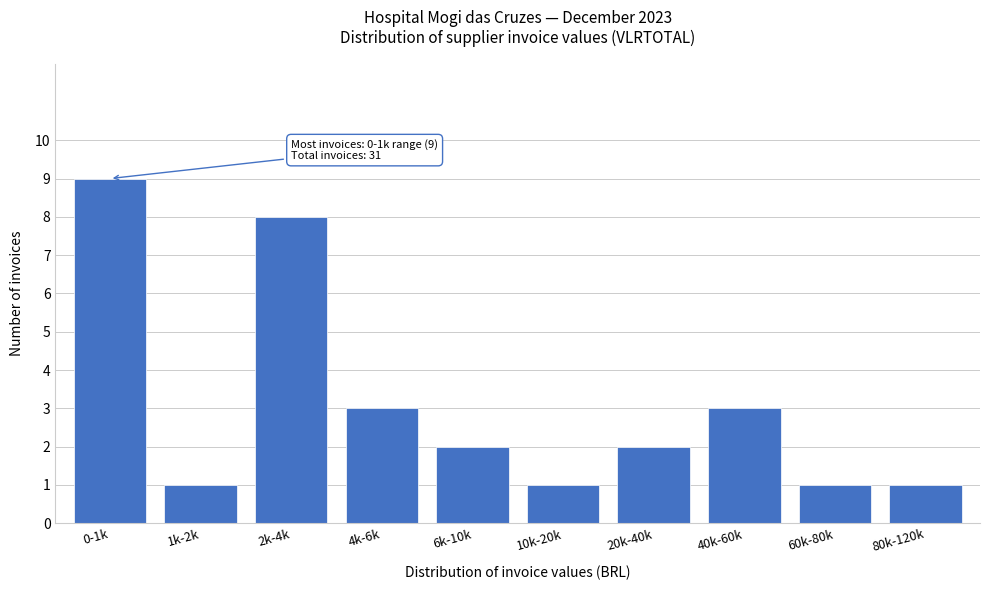

Reading left to right, list all the values displayed in this chart.

9	1	8	3	2	1	2	3	1	1